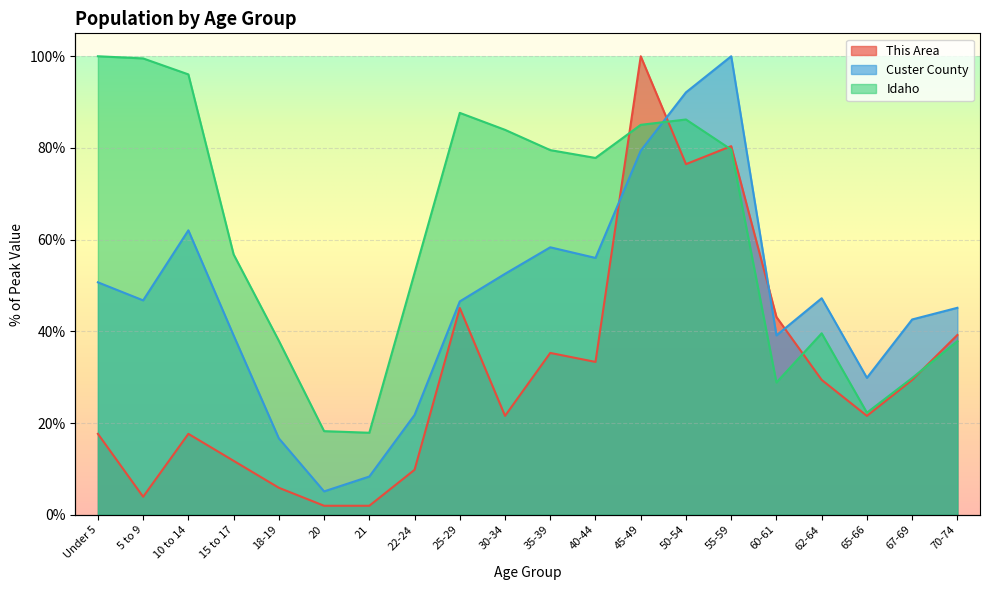

At which category does the chart reach its peak across all series?

45-49